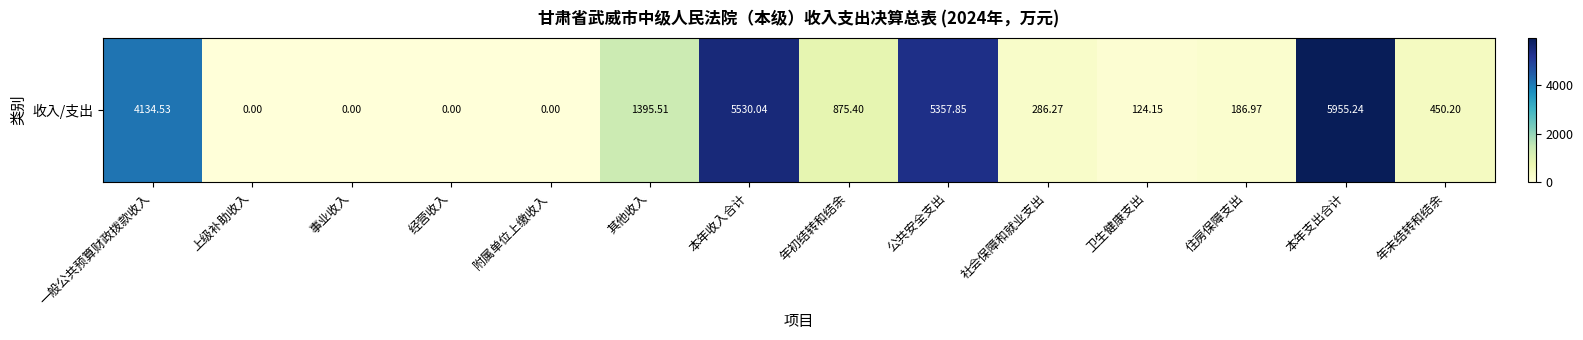

How many values are above zero?

10